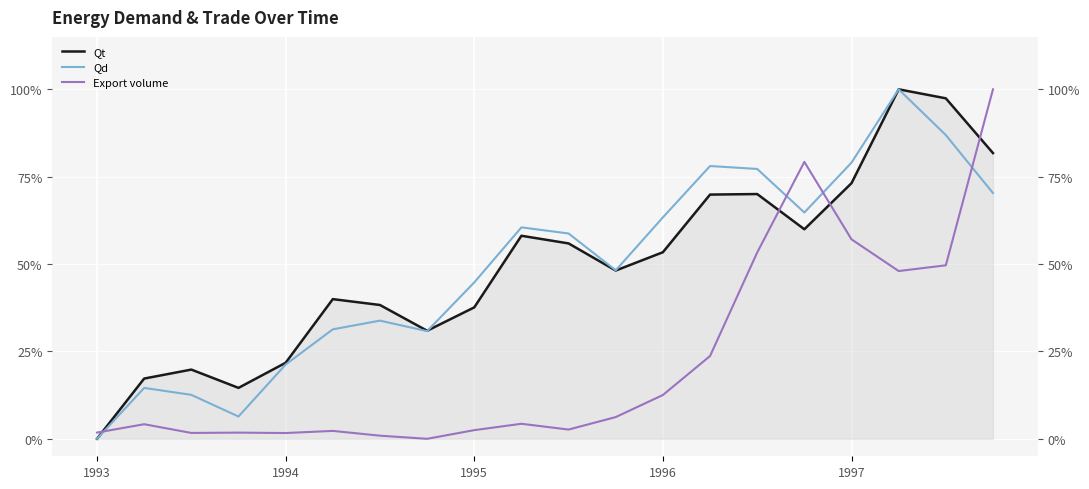

Rank the series at 1996 from highest to lowest value.

Qd, Qt, Export volume